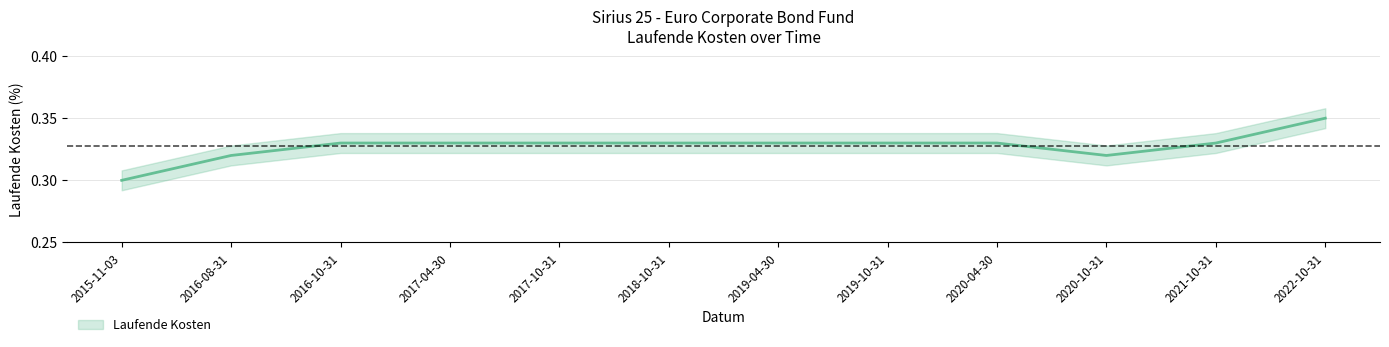

Does the chart display data point markers on the line(s)?

No